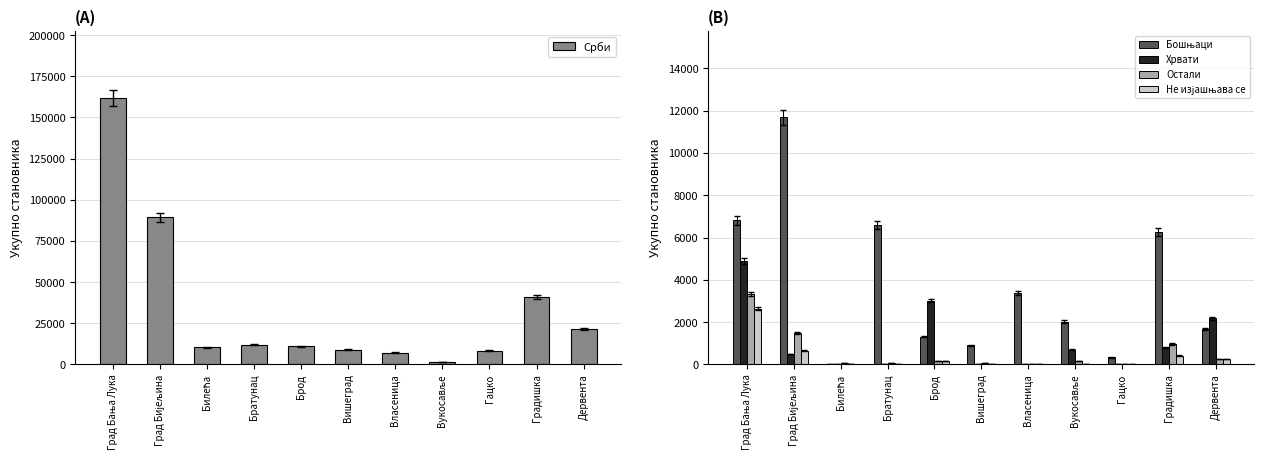

What is the maximum value shown in the chart?

162057